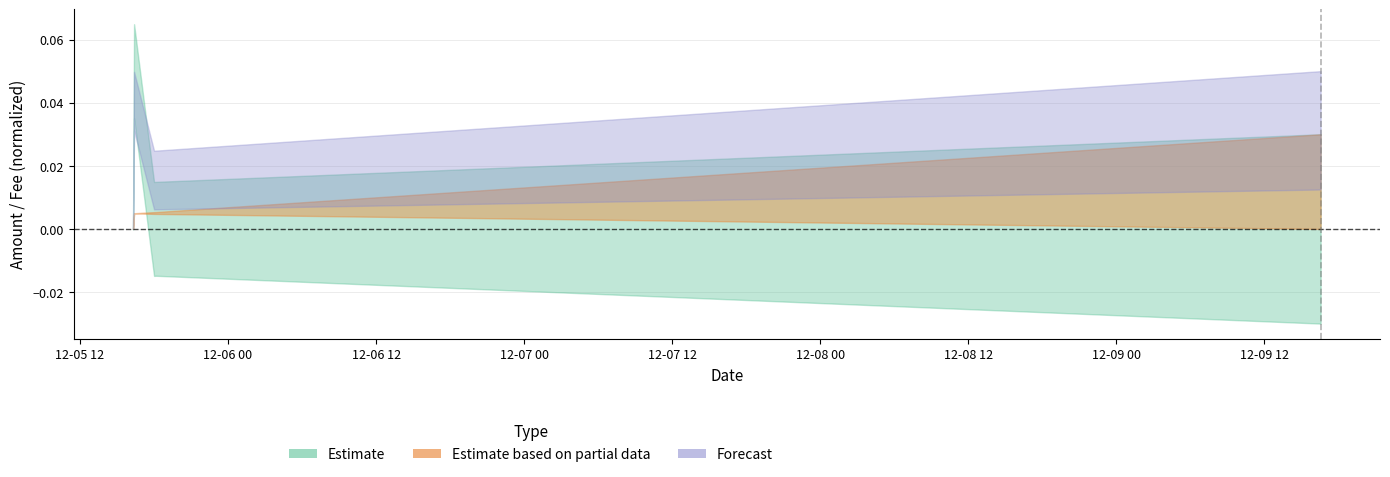

Does the chart display data point markers on the line(s)?

No